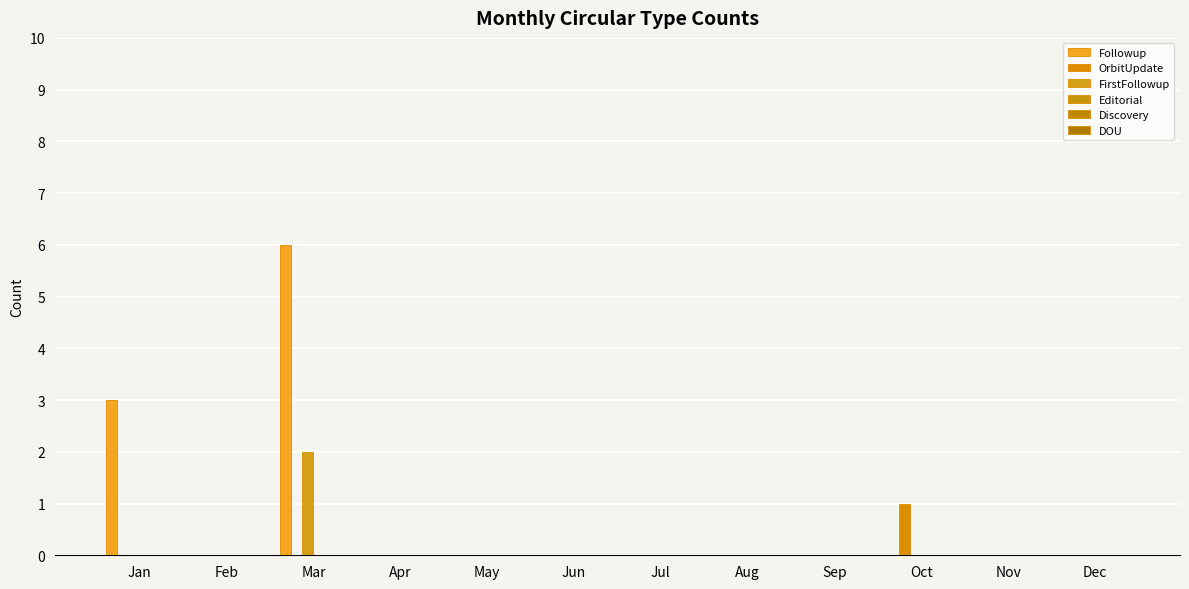

Count the number of data series in this chart.

3